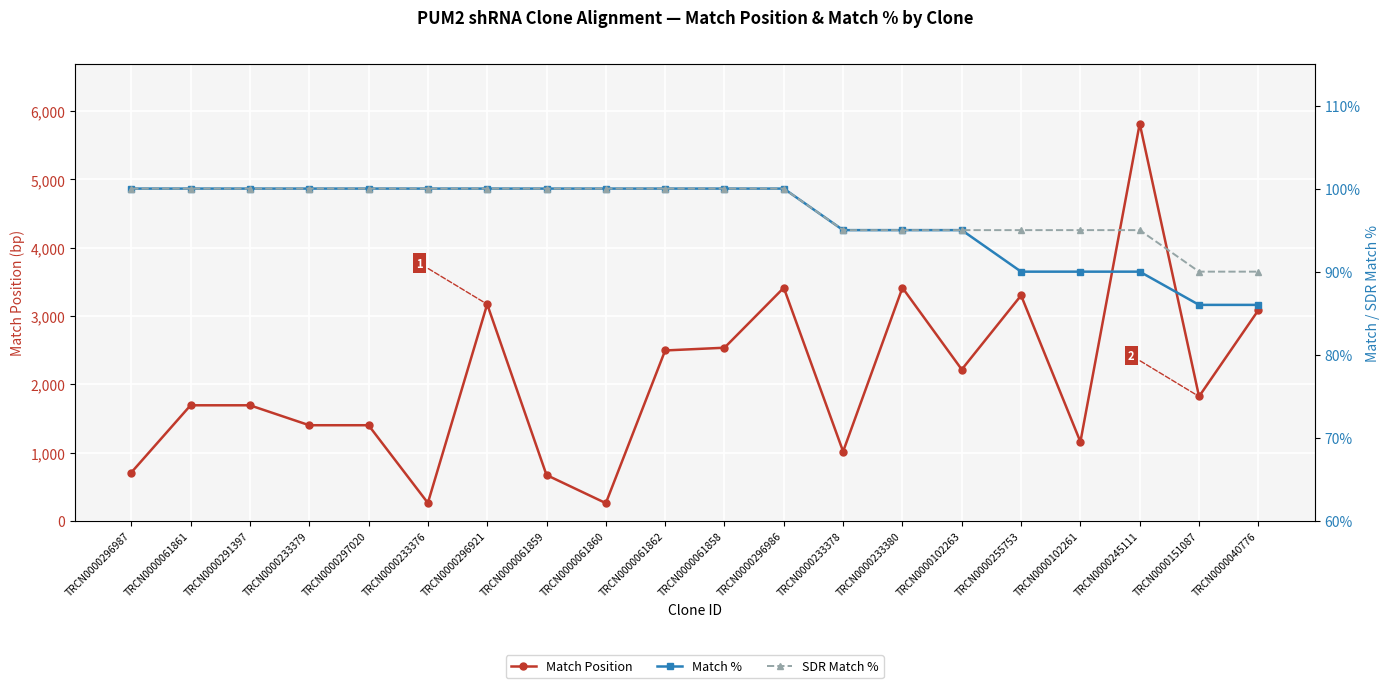

Count the number of categories in the chart.

20